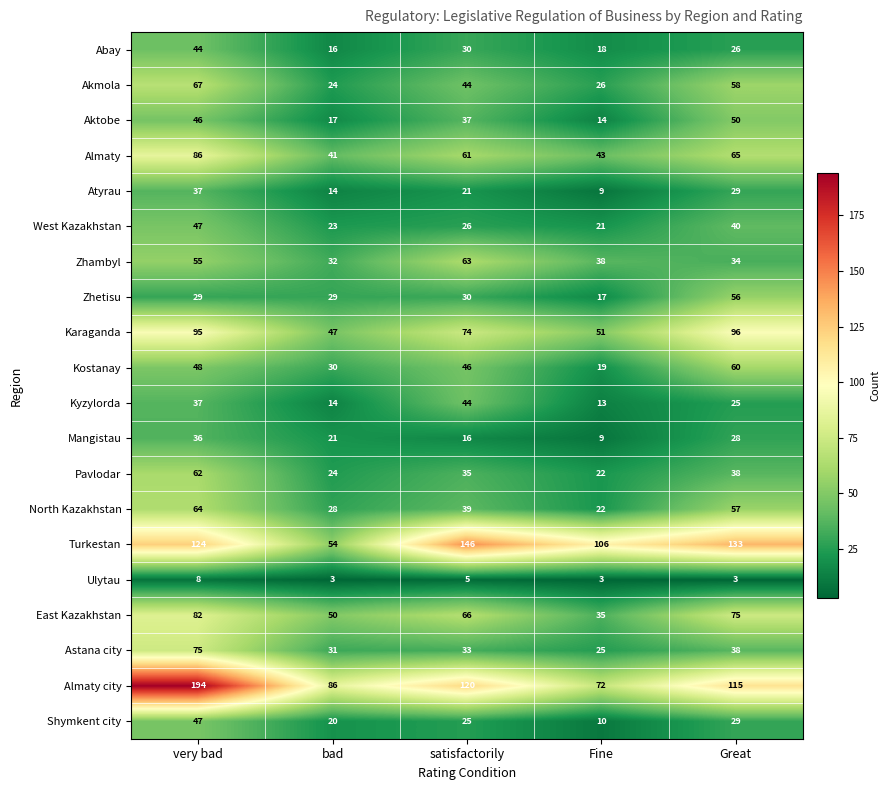

Which series has the largest range (max minus min)?

Almaty city